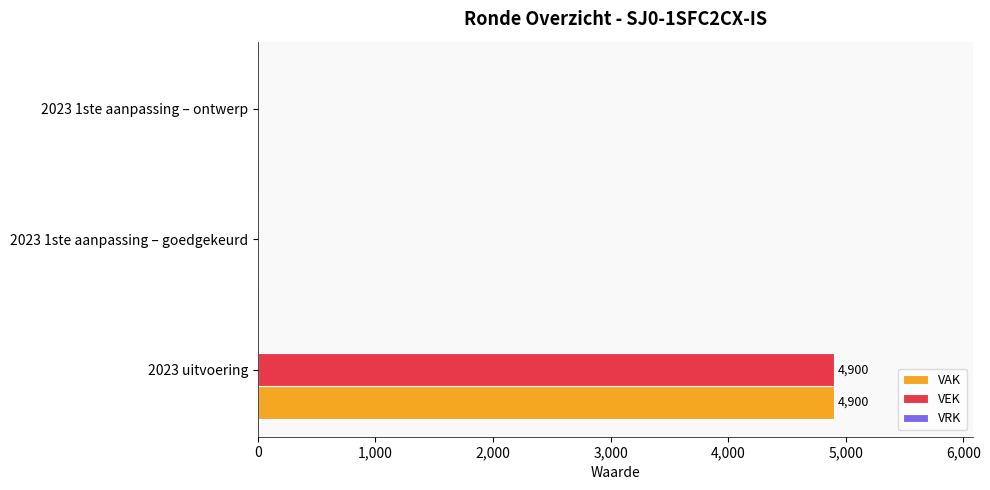

What is the sum of all VEK values?

4900